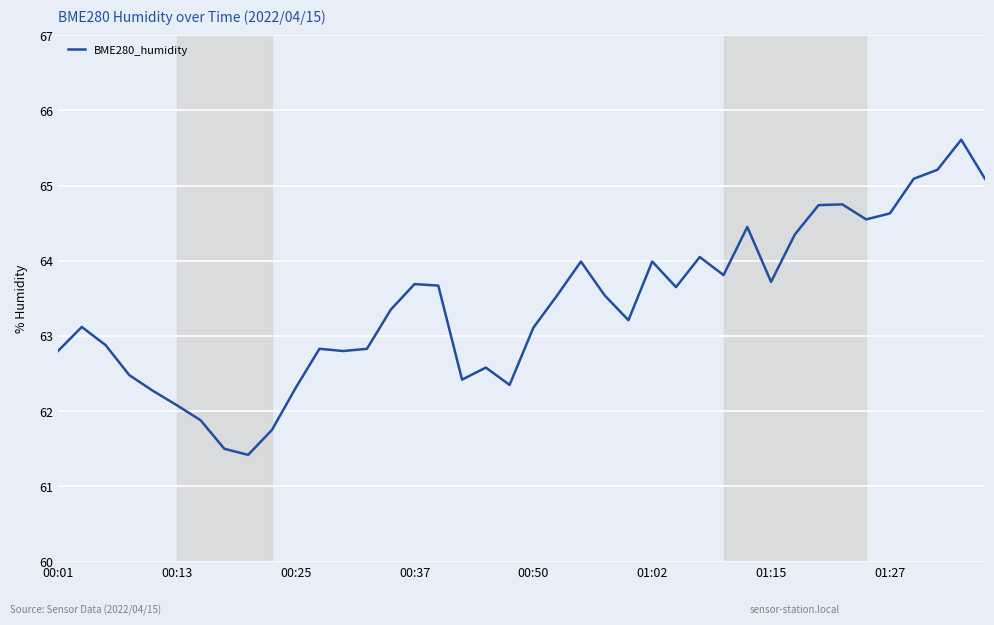

What is the difference between the maximum and minimum values?

4.2